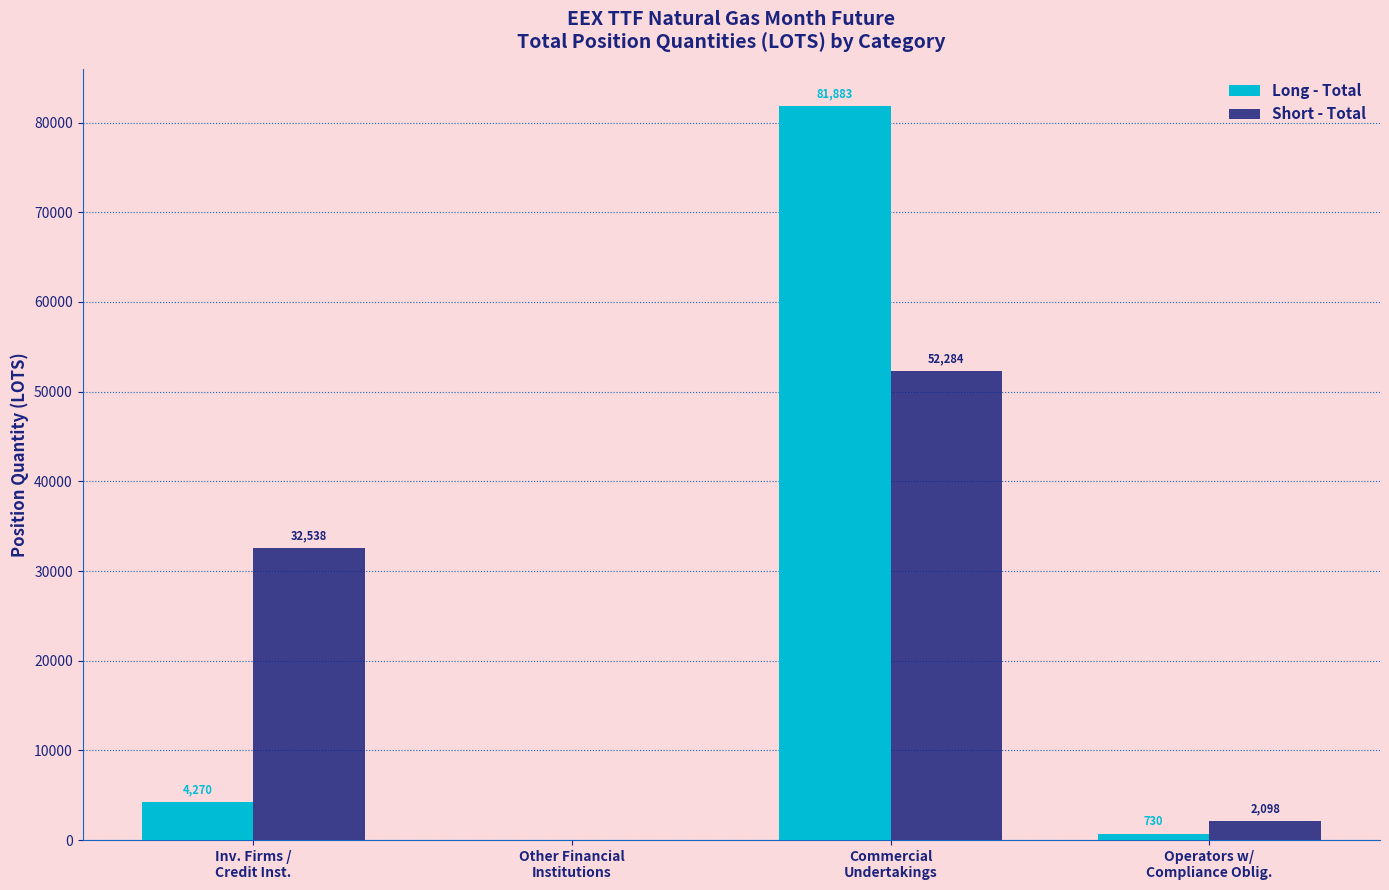

What is the highest value of the Long - Total series?

81882.9